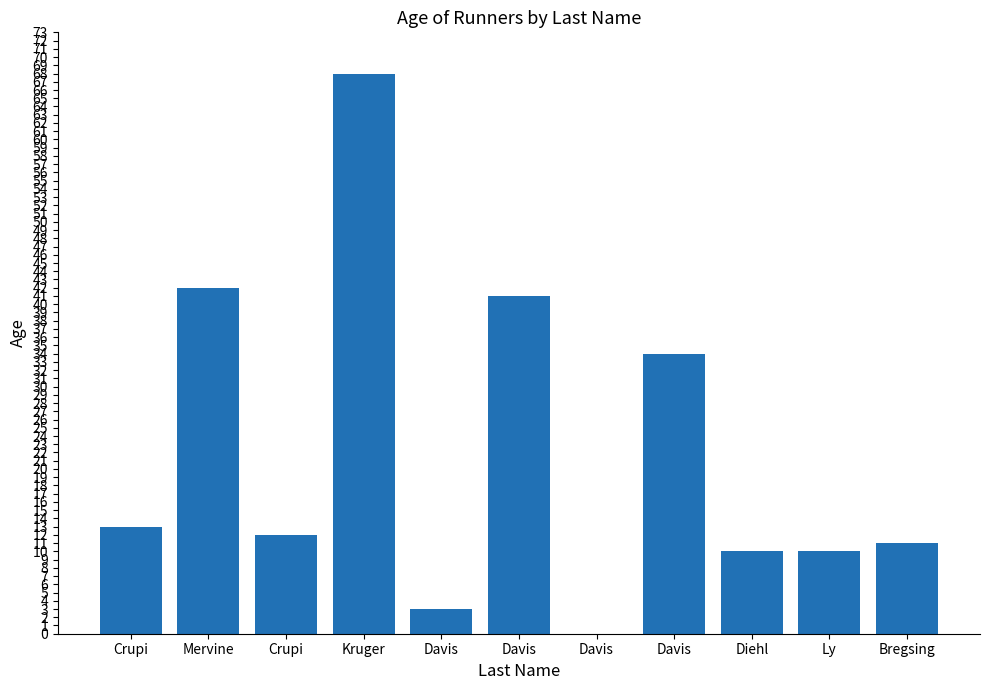

How many positive values are there?

10